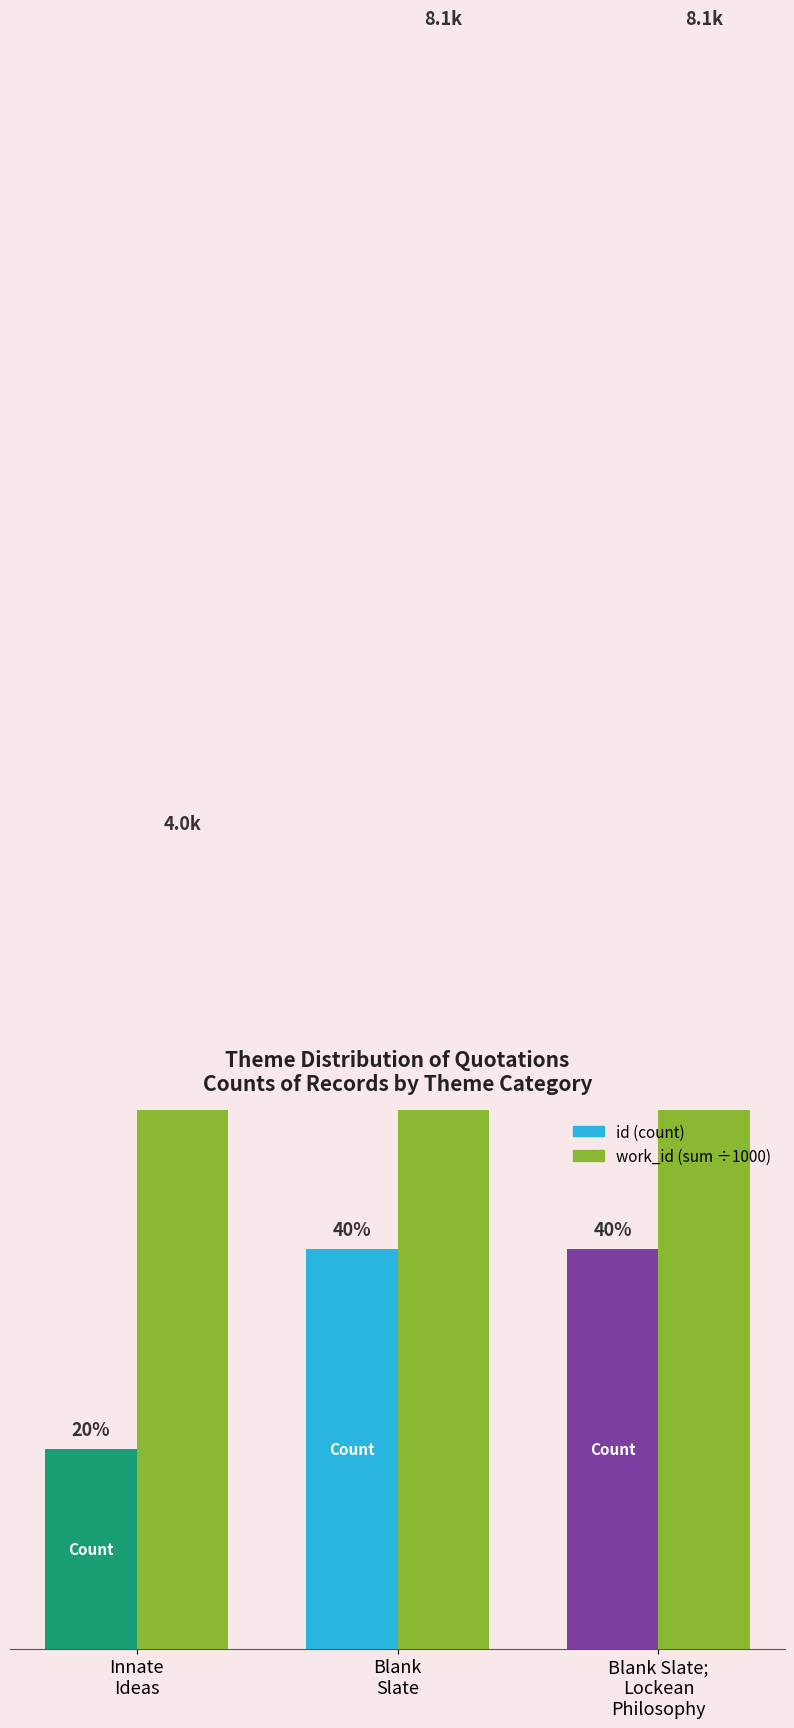

What is the sum of the work_id (sum ÷1000) values at Blank Slate;
Lockean
Philosophy and Blank
Slate?

16.1